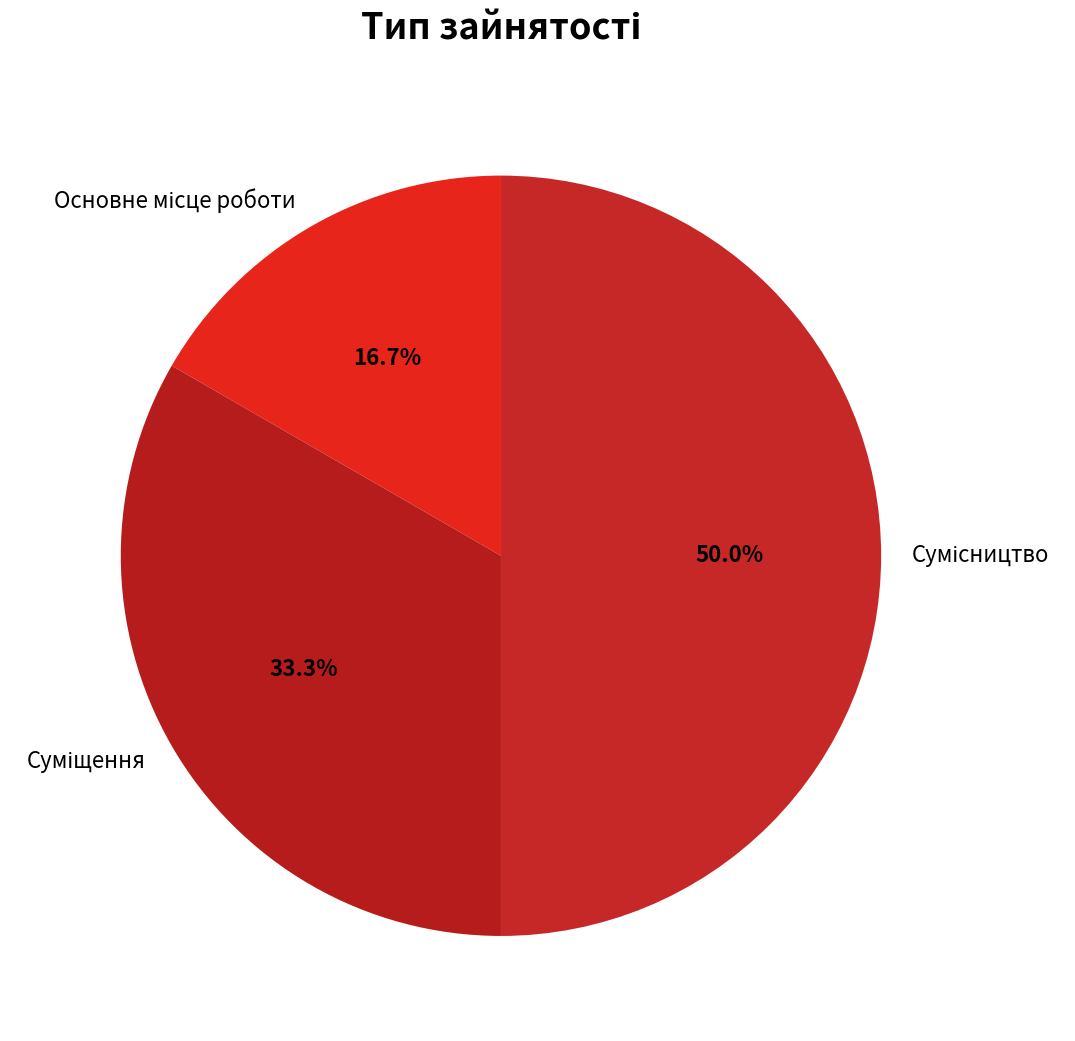

How many segments does this pie chart have?

3